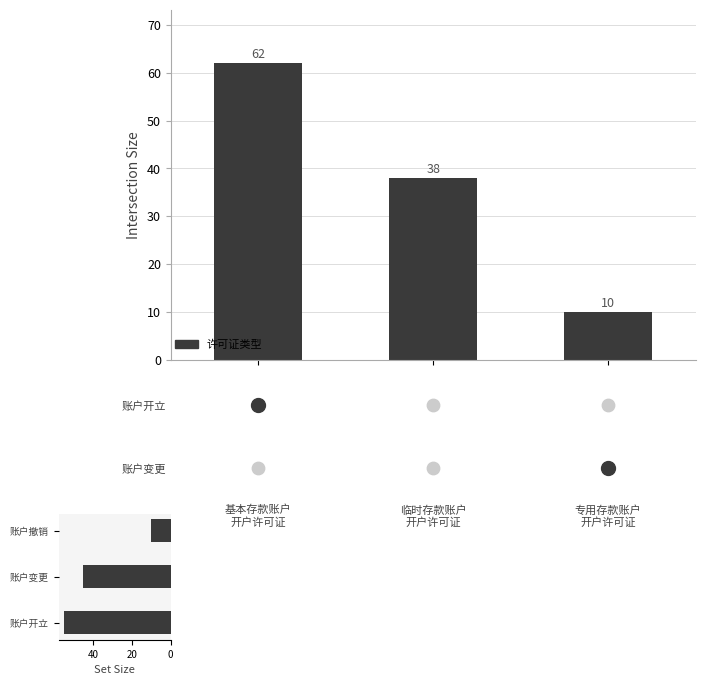

At which category is the sum across all series the highest?

基本存款账户
开户许可证